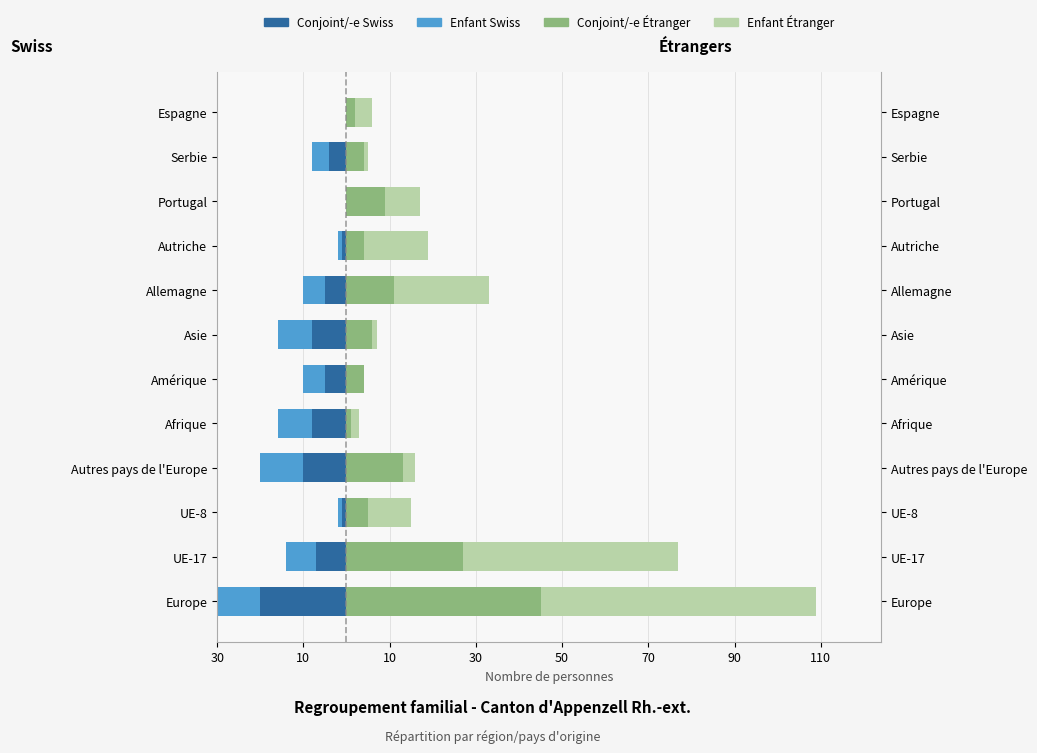

What is the difference between the maximum and minimum values in the Conjoint/-e Swiss series?

20